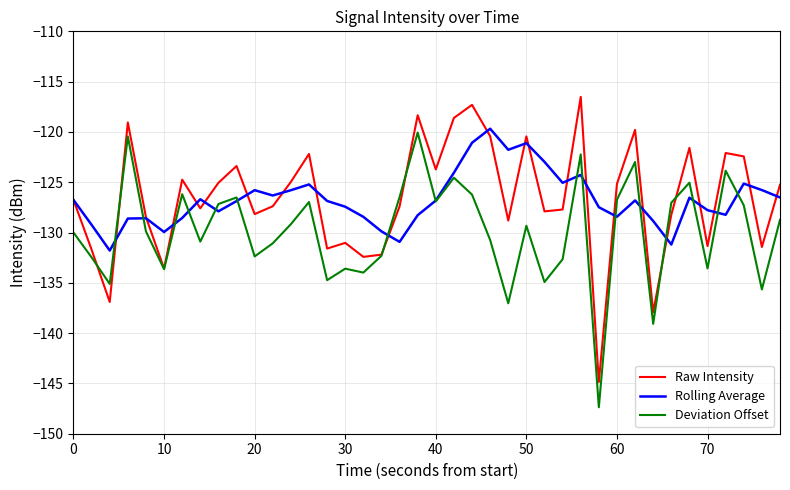

What is the smallest value displayed?

-147.4